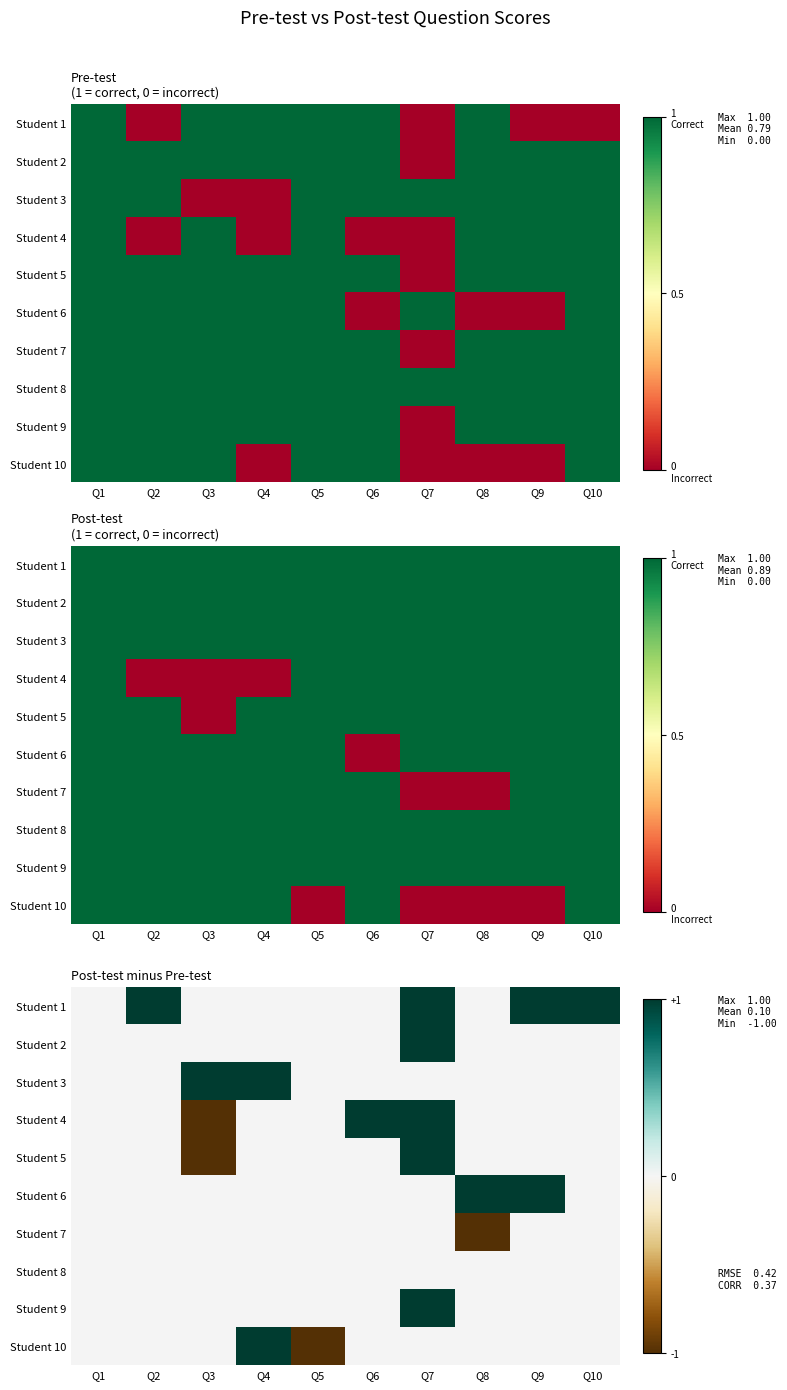

The value of Student 6 at Q1 is 0. True or false?

True